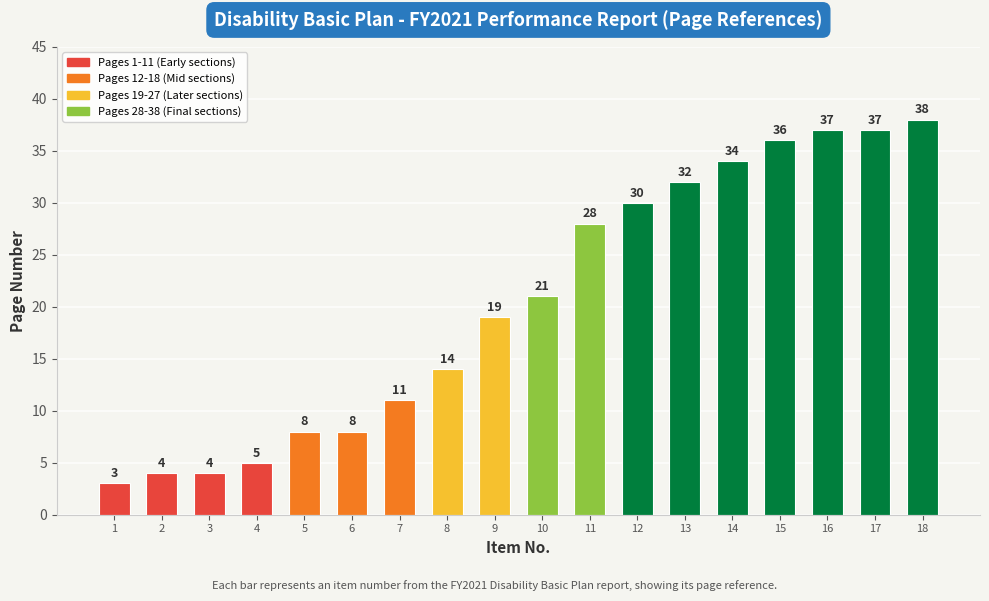

What is the value of the 6th bar from the left?

8